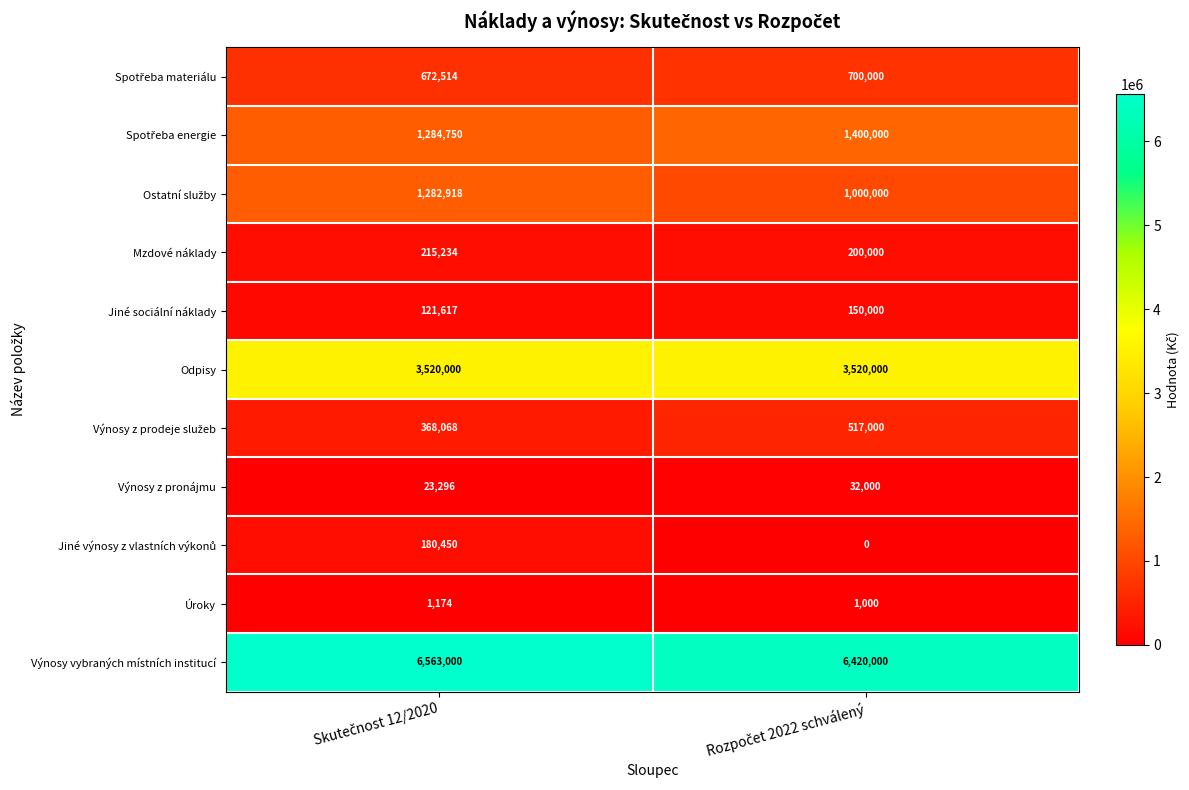

At how many categories does at least one series exceed 1303866?

2